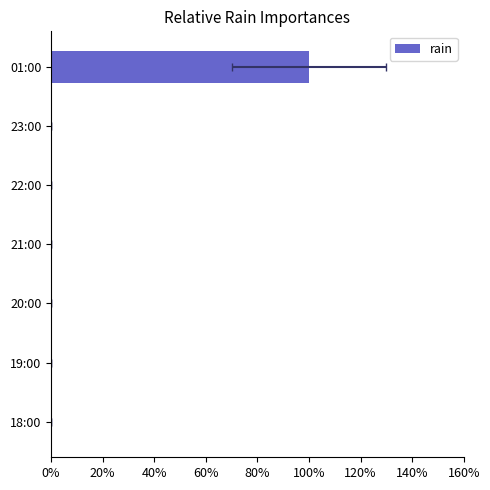

Count the number of categories in the chart.

7